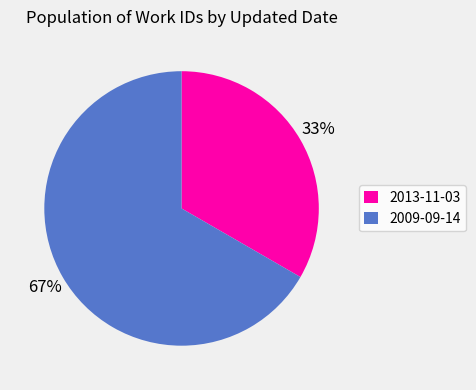

Which category has the smallest portion of the pie?

2013-11-03